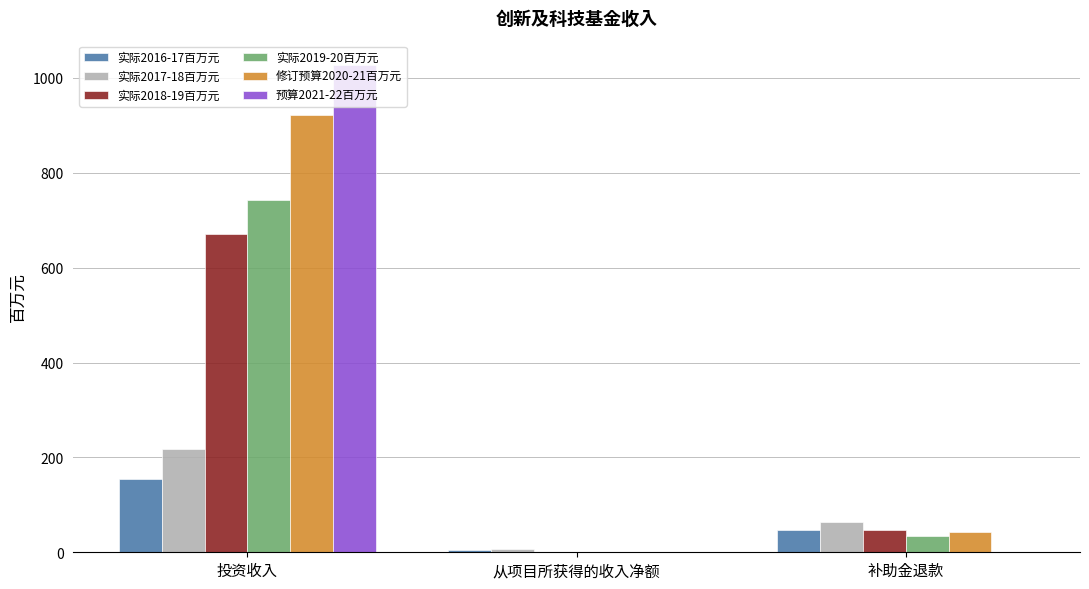

At which category is the sum across all series the highest?

投资收入